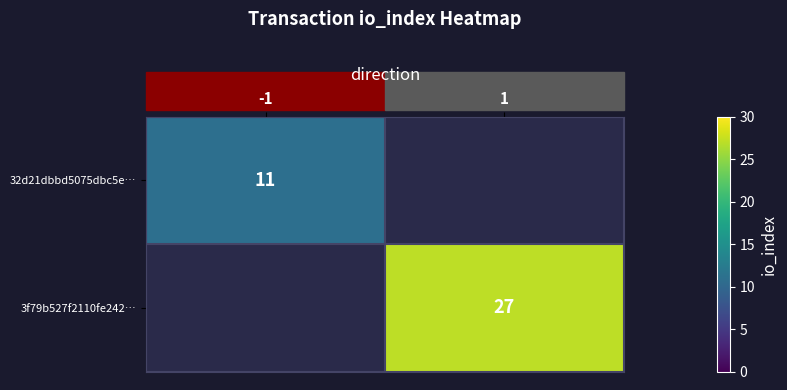

What is the maximum value shown in the chart?

27.0